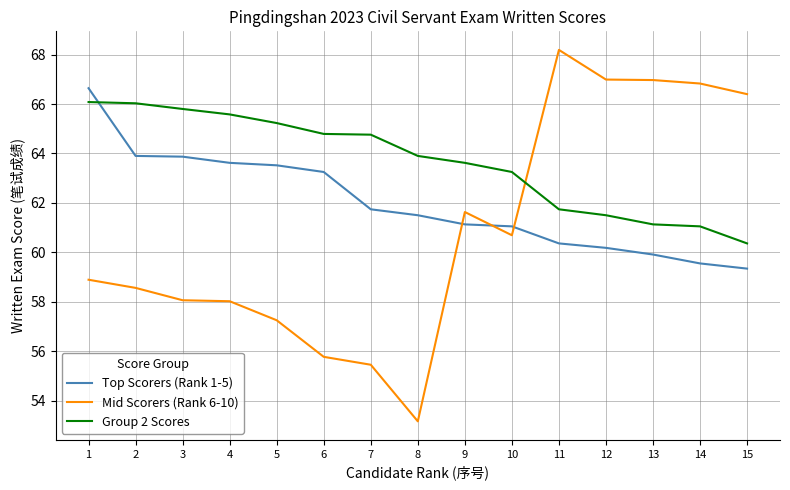

What is the average value of the Group 2 Scores series?

63.7